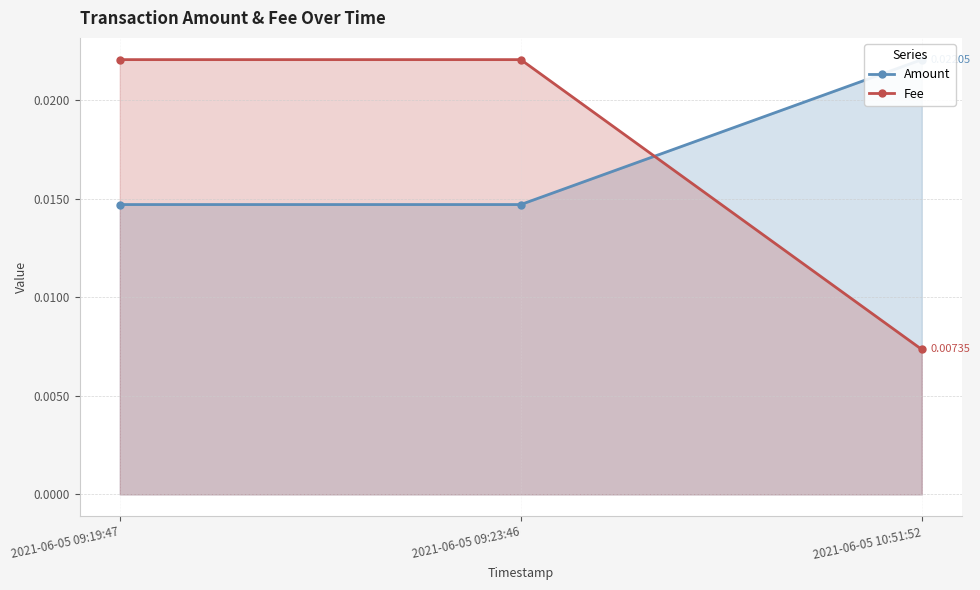

Is the value of Amount at 2021-06-05 09:19:47 greater than the value of Fee at 2021-06-05 10:51:52?

Yes